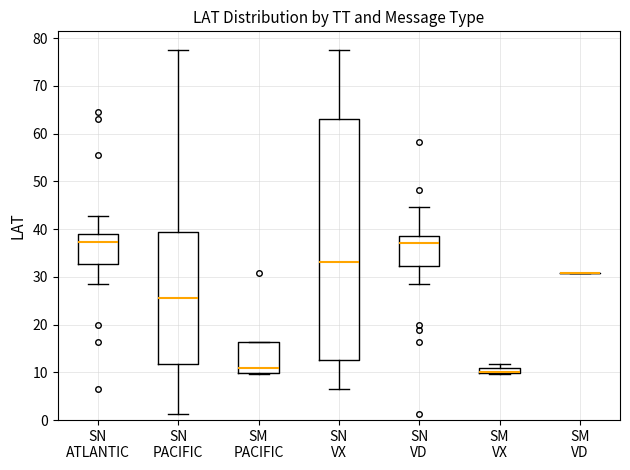

Where is the upper edge of the box for SM PACIFIC on the y-axis? The values are not printed on the chart, so give them approximately, as read against the axis.

16